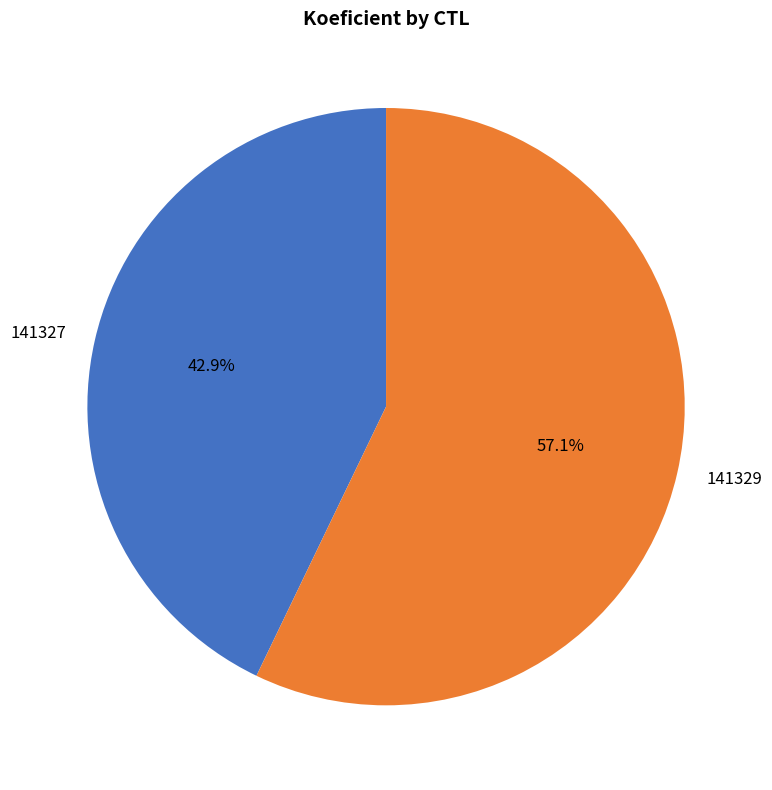

To the nearest percent, what is the average slice percentage?

50%